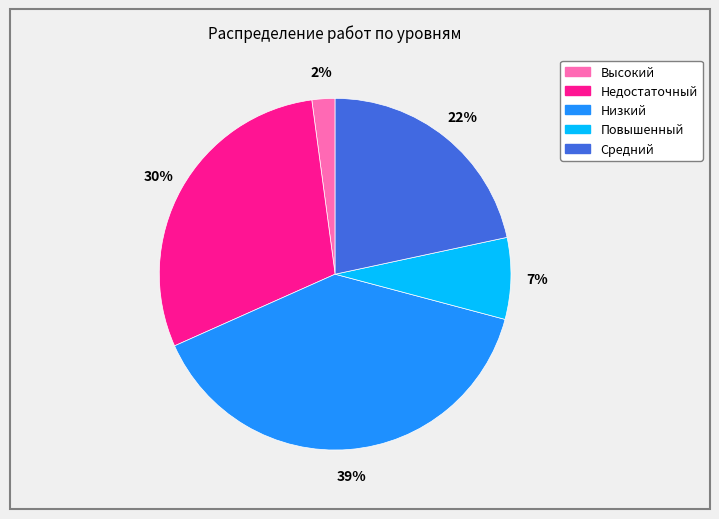

Is it true that Повышенный is 21% of the pie?

False